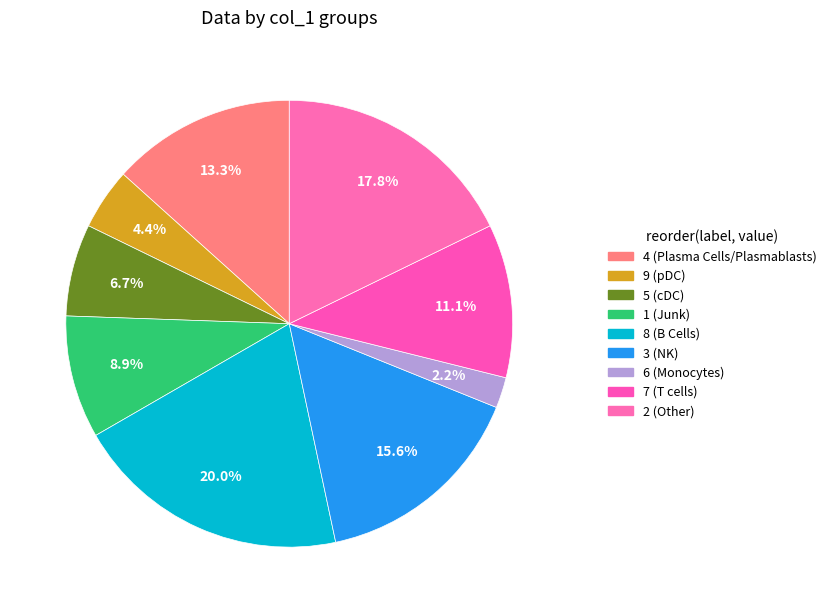

Is it true that 8 is 10% of the pie?

False